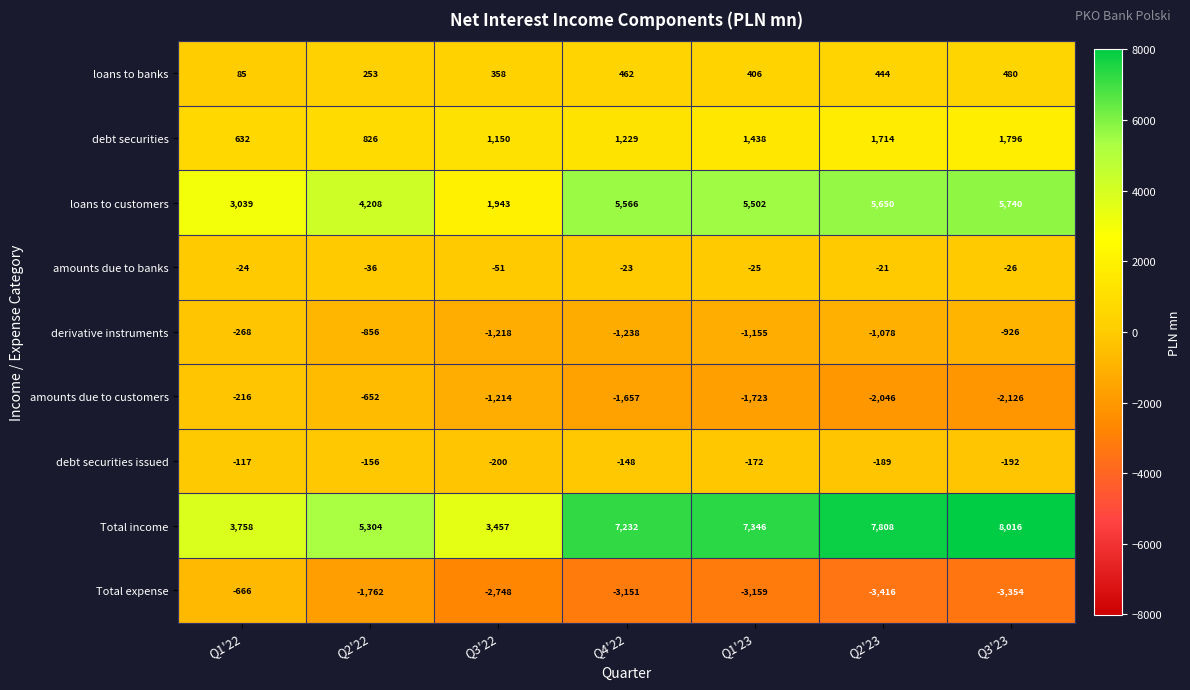

At which label does debt securities reach its minimum?

Q1'22